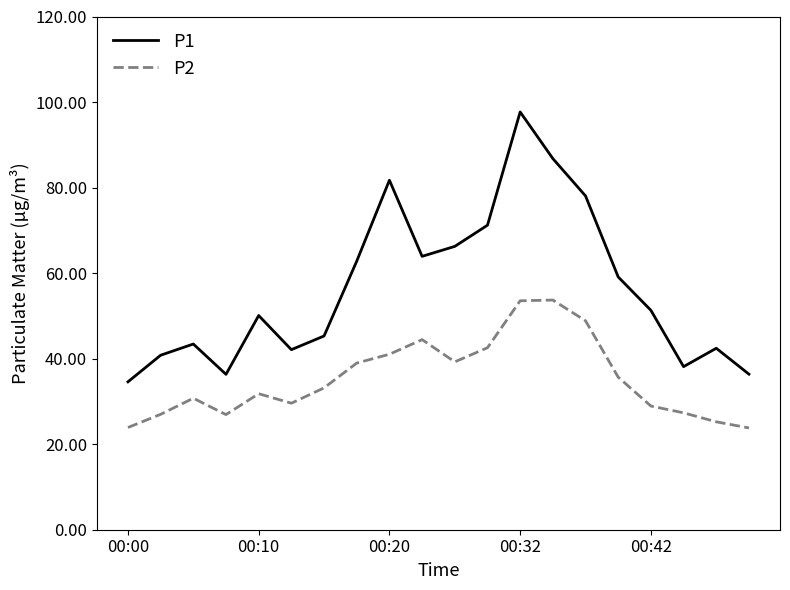

List the series in order of their overall mean, highest first.

P1, P2